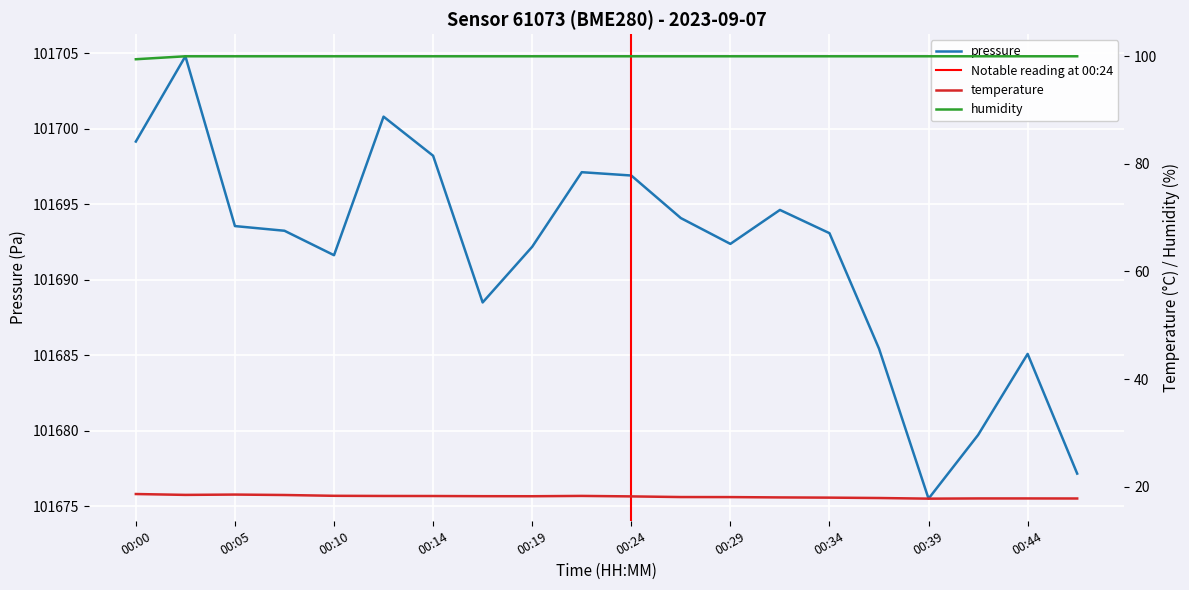

What is the difference between the pressure values at 00:02 and 00:07?

11.6